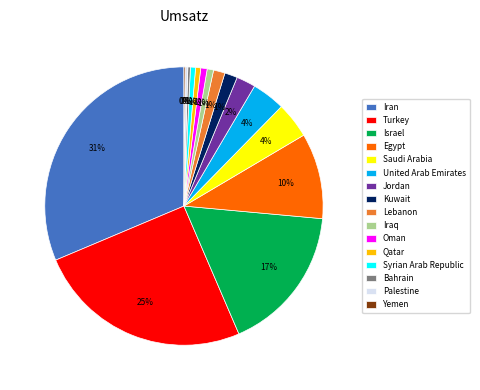

Combined, do United Arab Emirates and Bahrain account for over 50%?

No